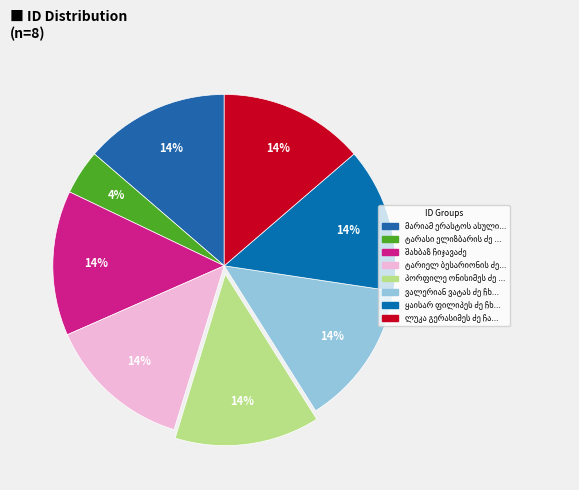

How many slices are in this pie chart?

8